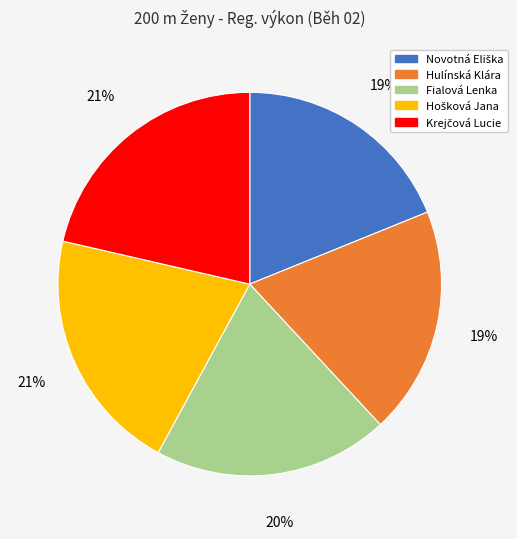

How many slices are in this pie chart?

5